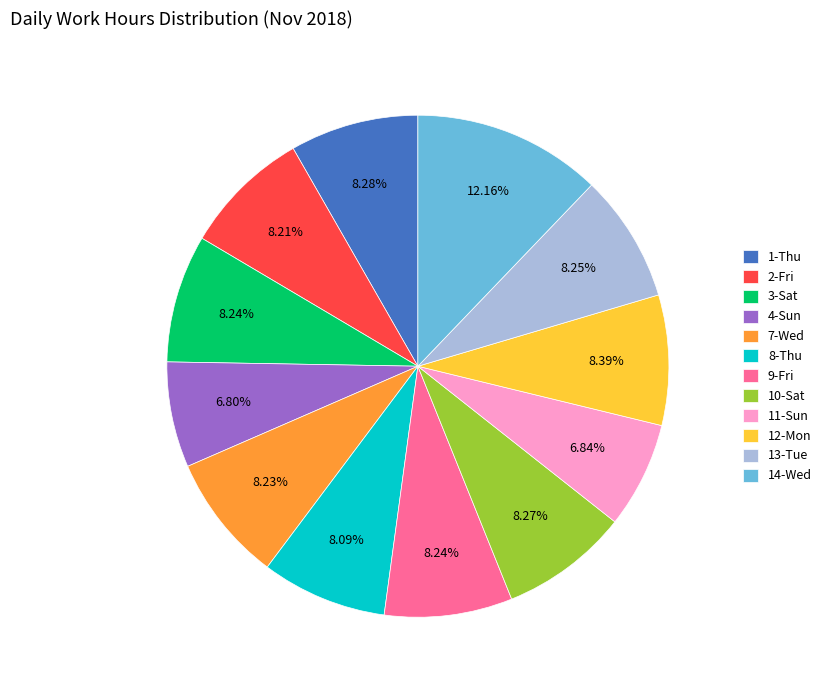

To the nearest percent, what is the difference between the largest and smallest slice percentages?

5%